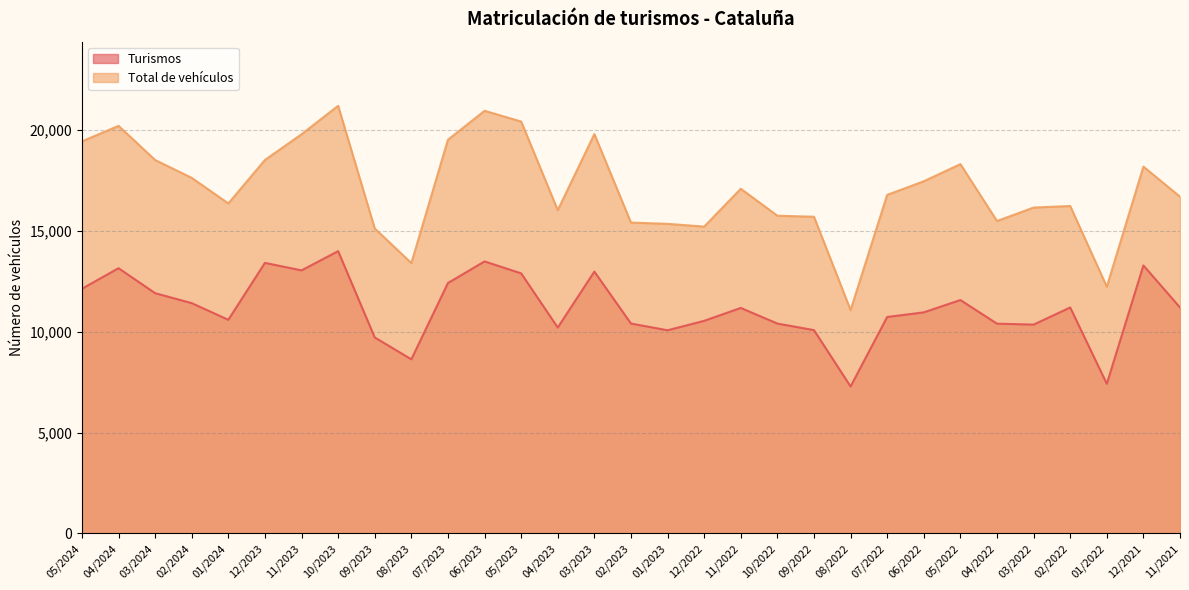

True or false: Turismos and Total de vehículos intersect in this chart.

False